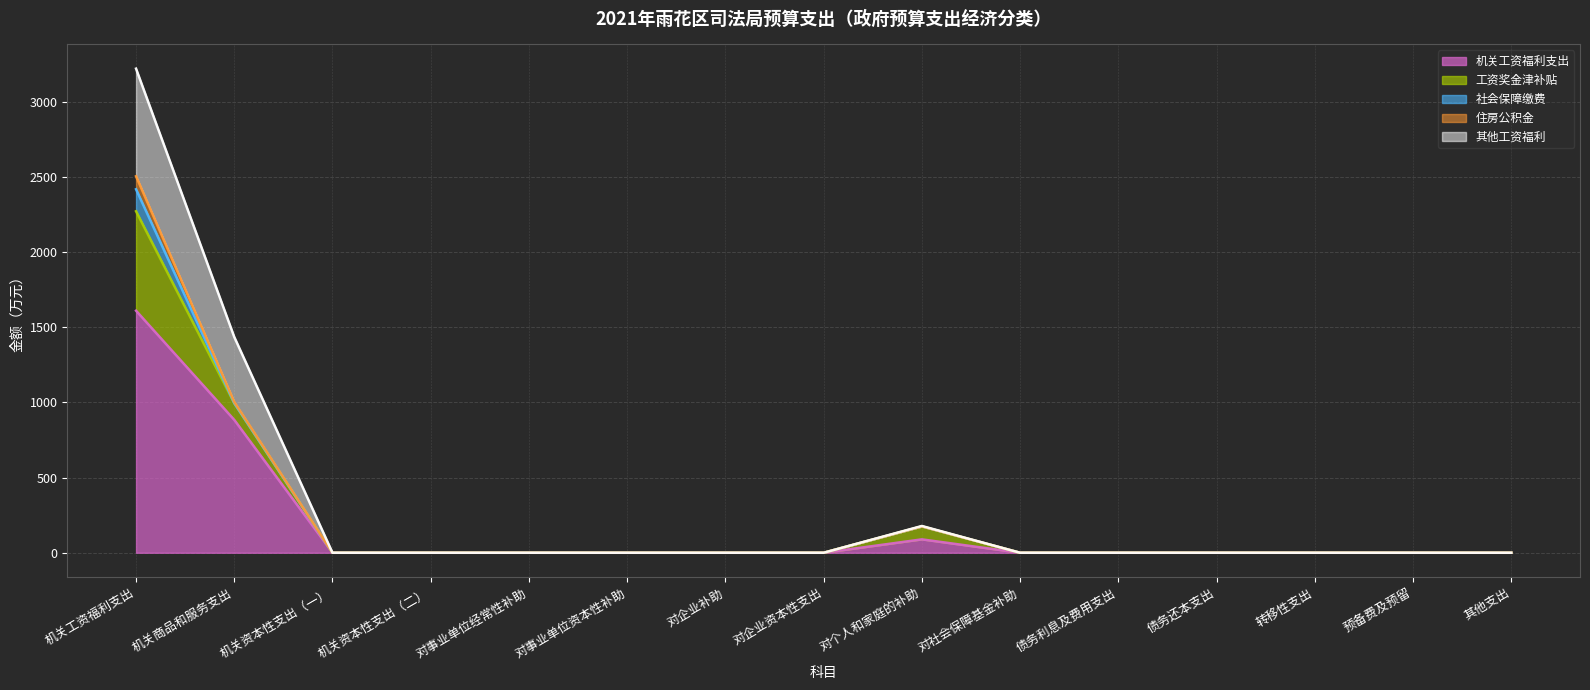

What is the maximum value for 住房公积金?

86.2